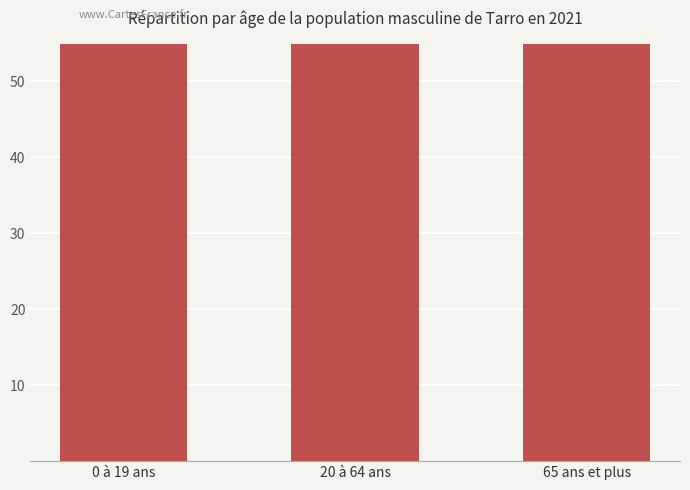

What is the greatest value displayed?

435